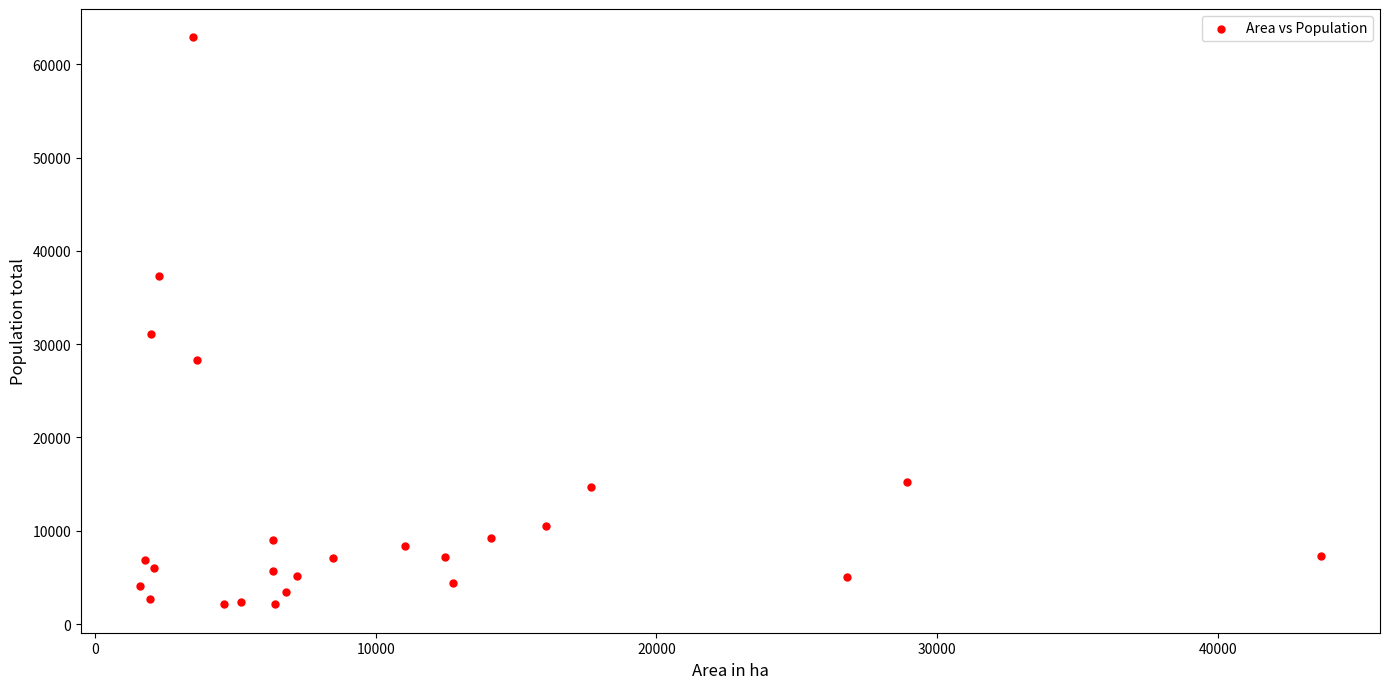

What Y value in the scatter plot is closest to 32499?

31061